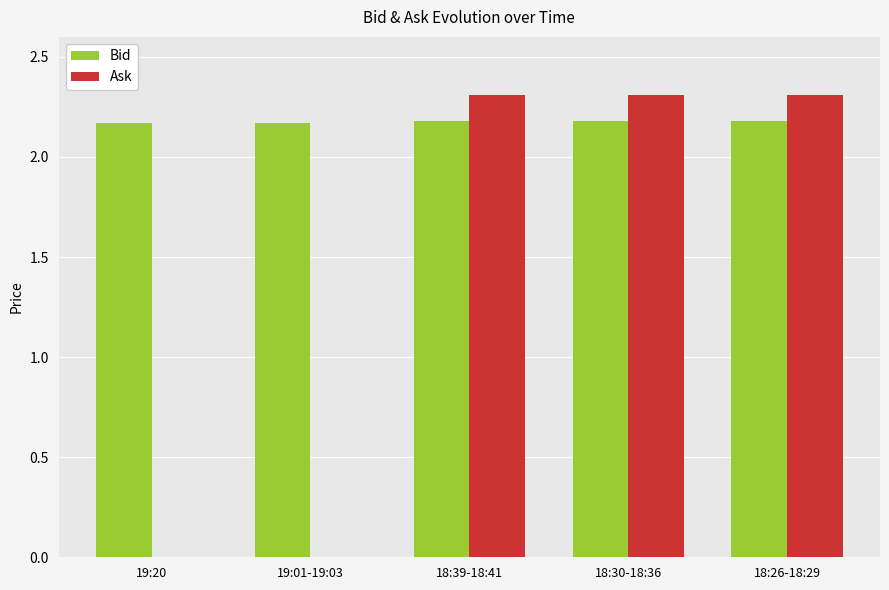

Are the bars grouped side by side (vs. stacked)?

Yes